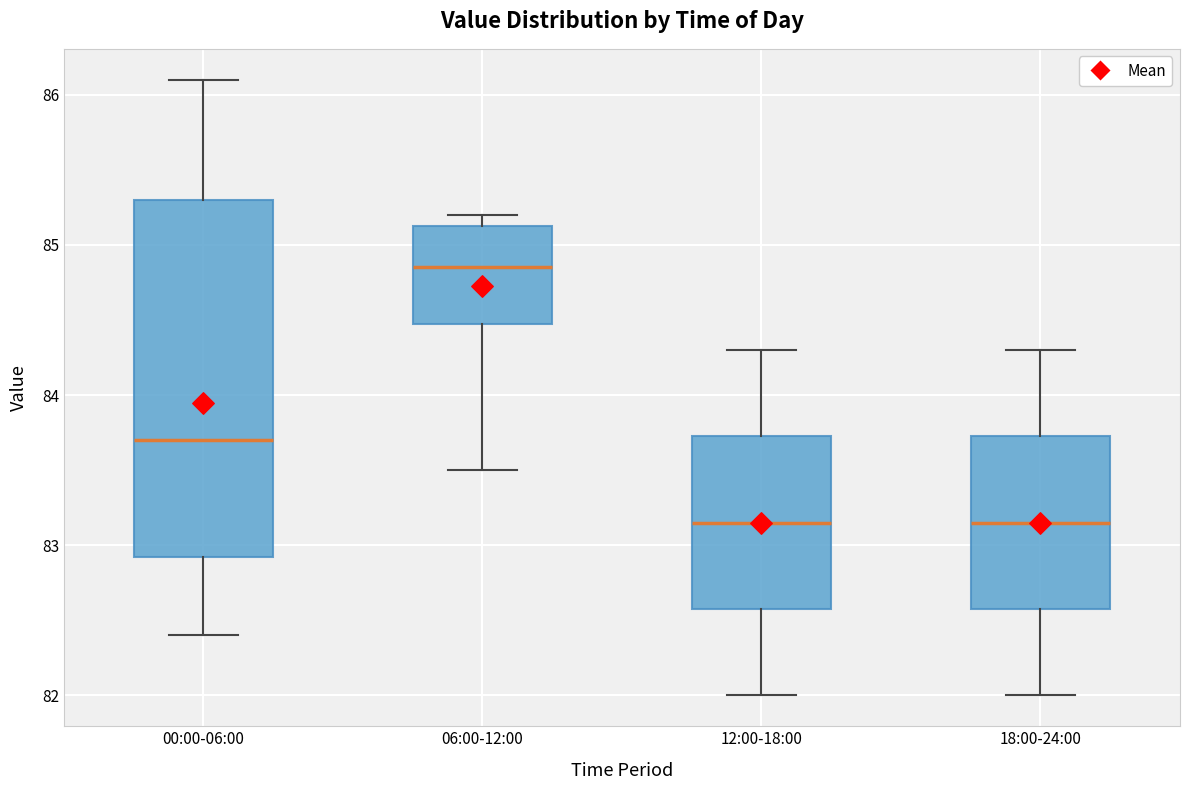

Reading left to right, read every box against the y-axis: the position of its median line, the range the box covers, and the ends of its whiskers. The values are not printed on the chart, so give them approximately, as read against the axis.

00:00-06:00: median 83.7, box 82.9 to 85.3, whiskers 82.4 to 86.1
06:00-12:00: median 84.9, box 84.5 to 85.1, whiskers 83.5 to 85.2
12:00-18:00: median 83.2, box 82.6 to 83.7, whiskers 82.0 to 84.3
18:00-24:00: median 83.2, box 82.6 to 83.7, whiskers 82.0 to 84.3